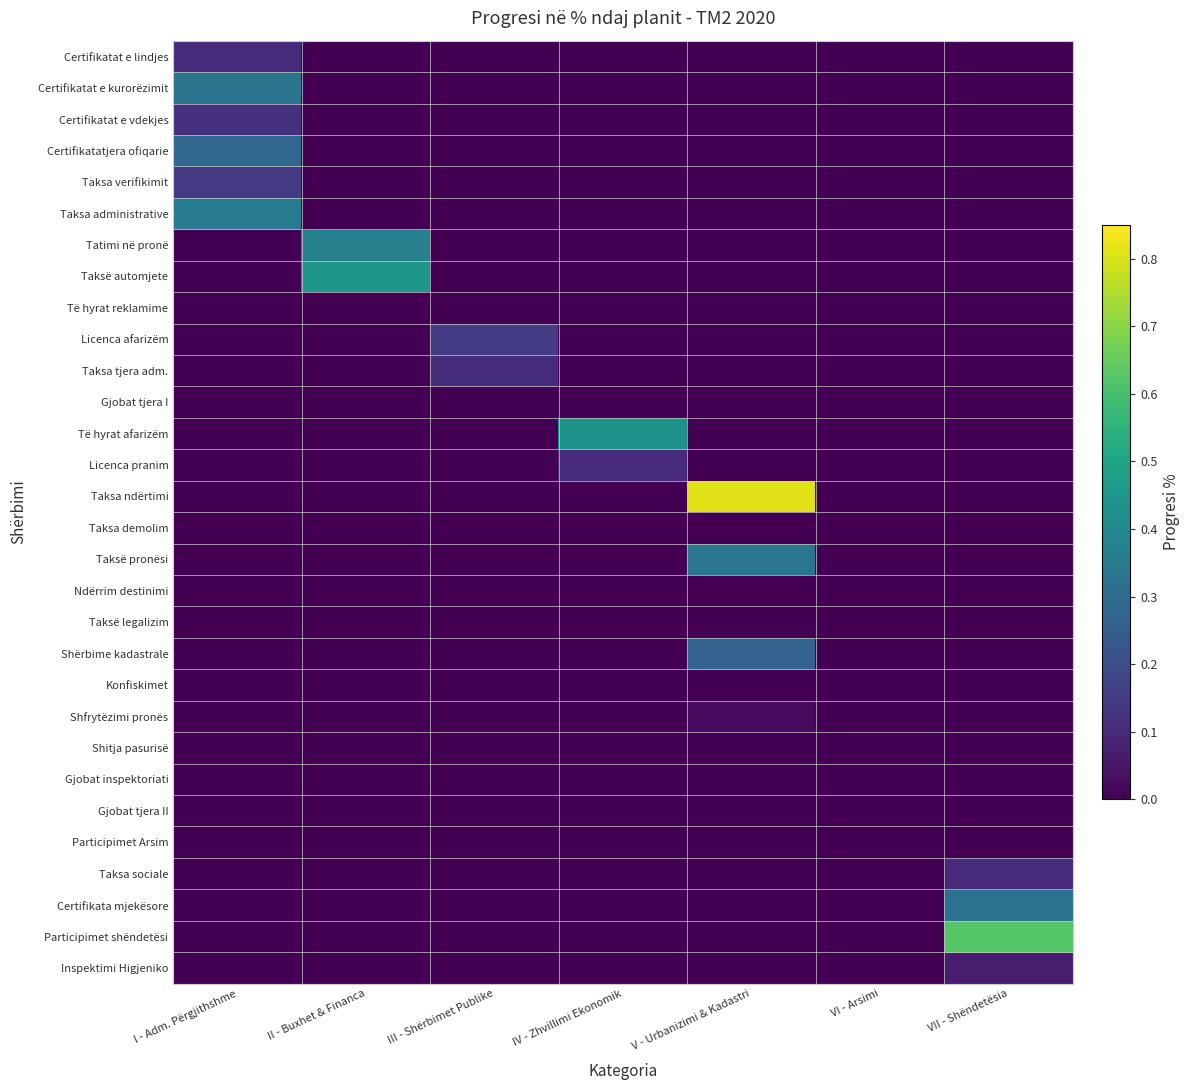

At how many categories does at least one series exceed 0?

6